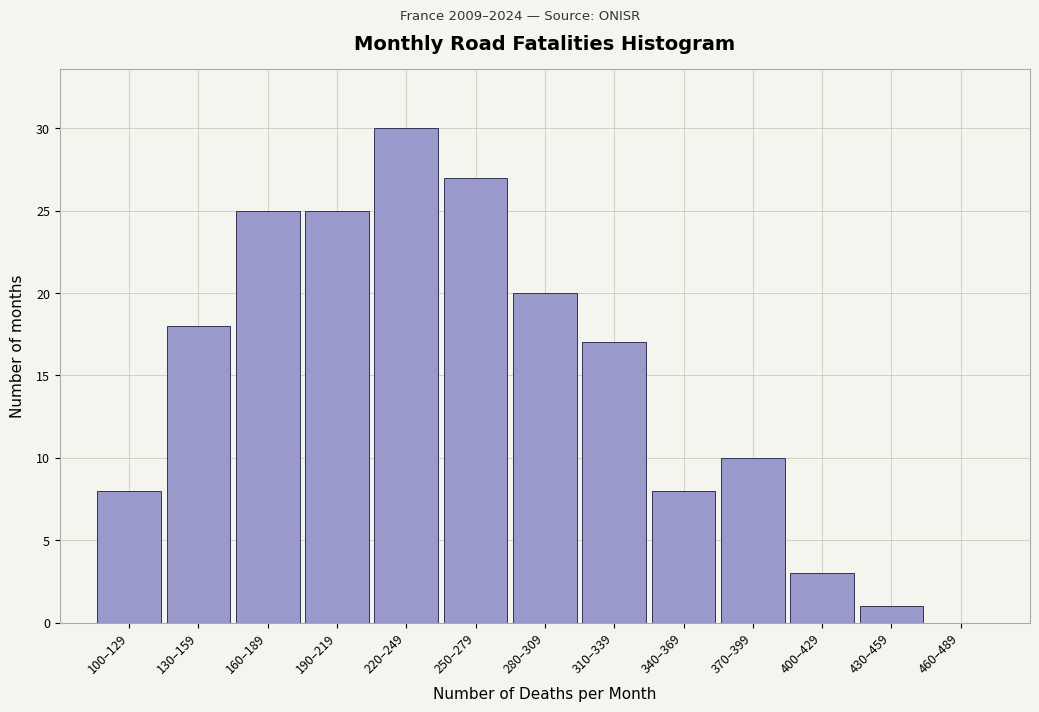

Reading left to right, what are all the values shown in this chart?

100–129=8	130–159=18	160–189=25	190–219=25	220–249=30	250–279=27	280–309=20	310–339=17	340–369=8	370–399=10	400–429=3	430–459=1	460–489=0